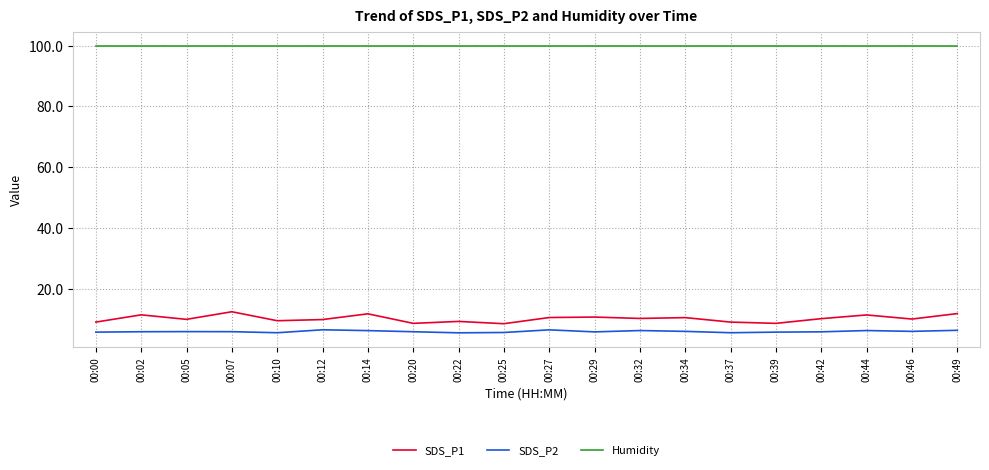

At how many categories does at least one series exceed 72?

20